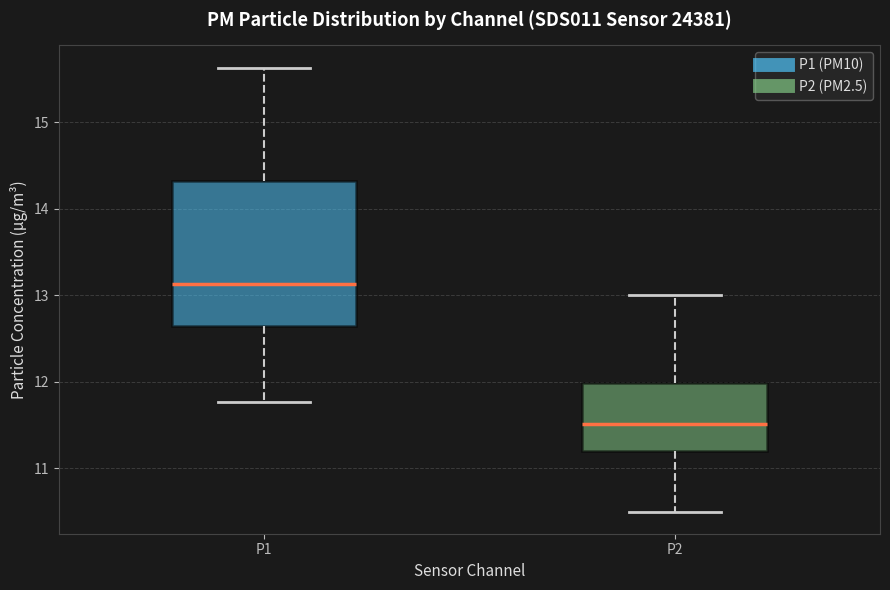

Which box's median line is the highest?

P1